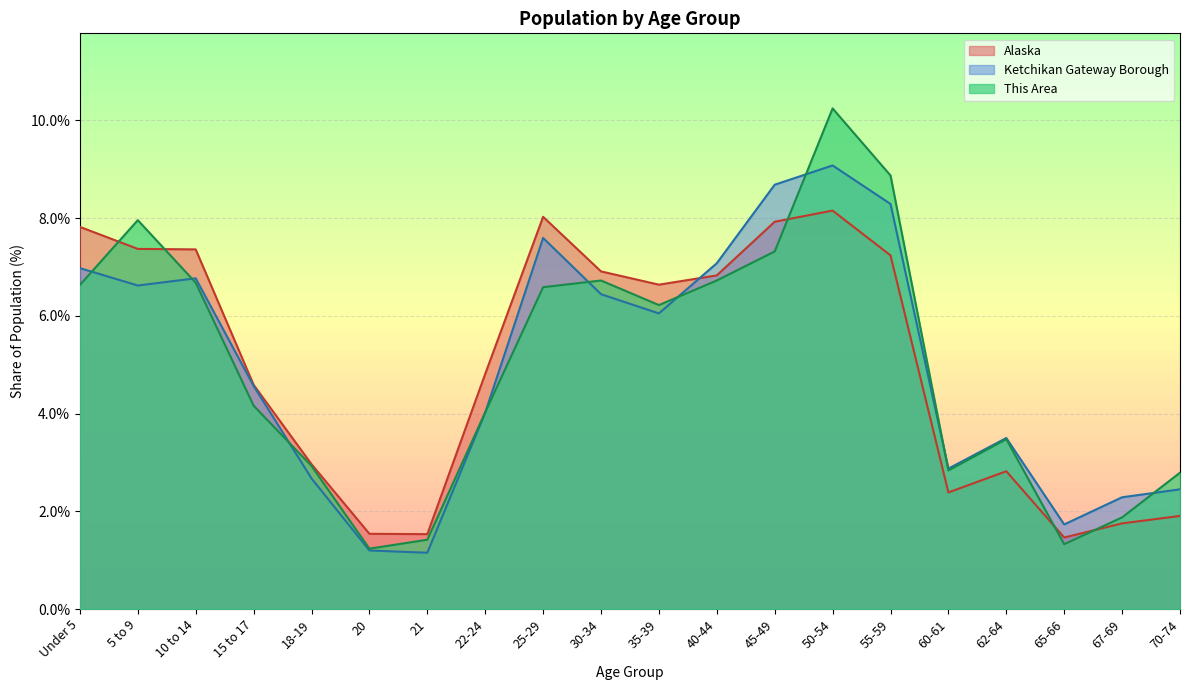

Which series has the widest spread of values?

This Area